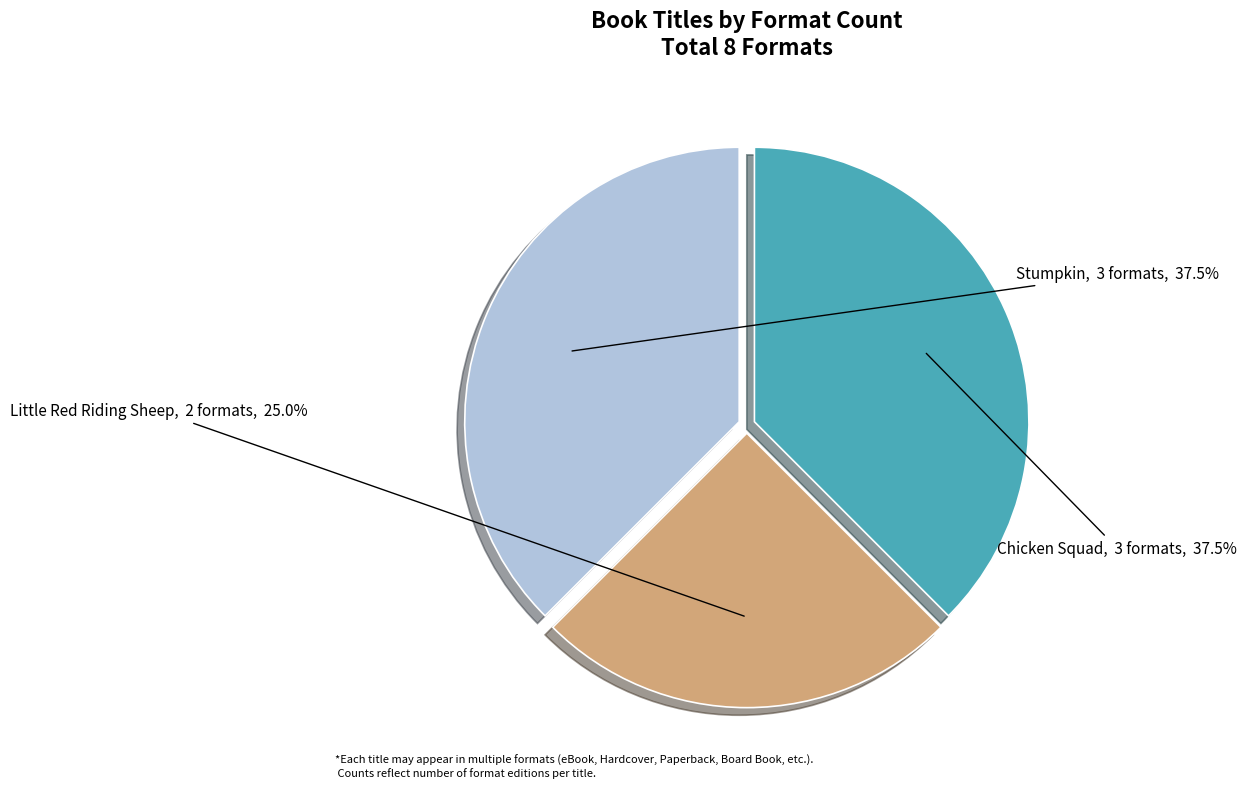

What is the smallest slice in the pie chart?

Little Red Riding Sheep